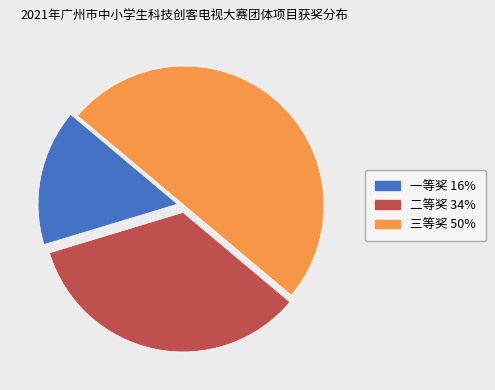

What is the smallest slice in the pie chart?

一等奖